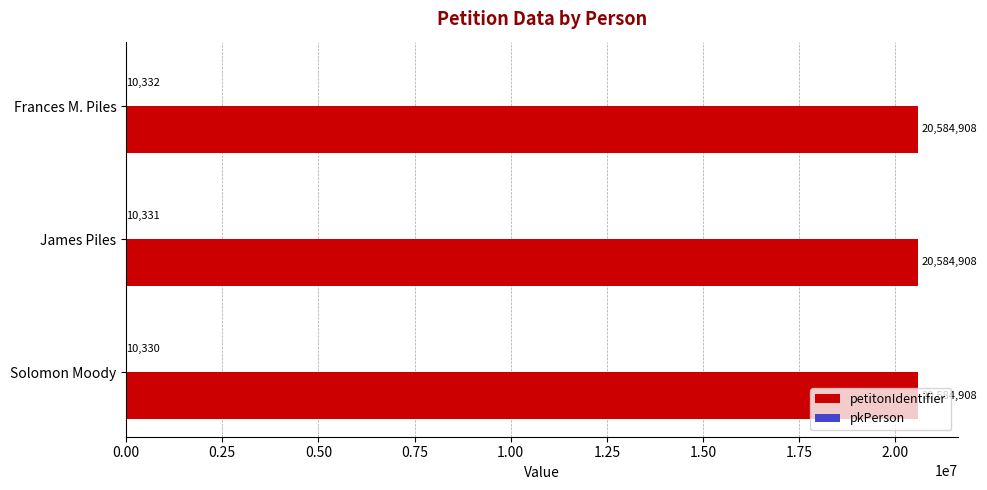

What is the sum of the petitonIdentifier values at James Piles and Frances M. Piles?

41169816